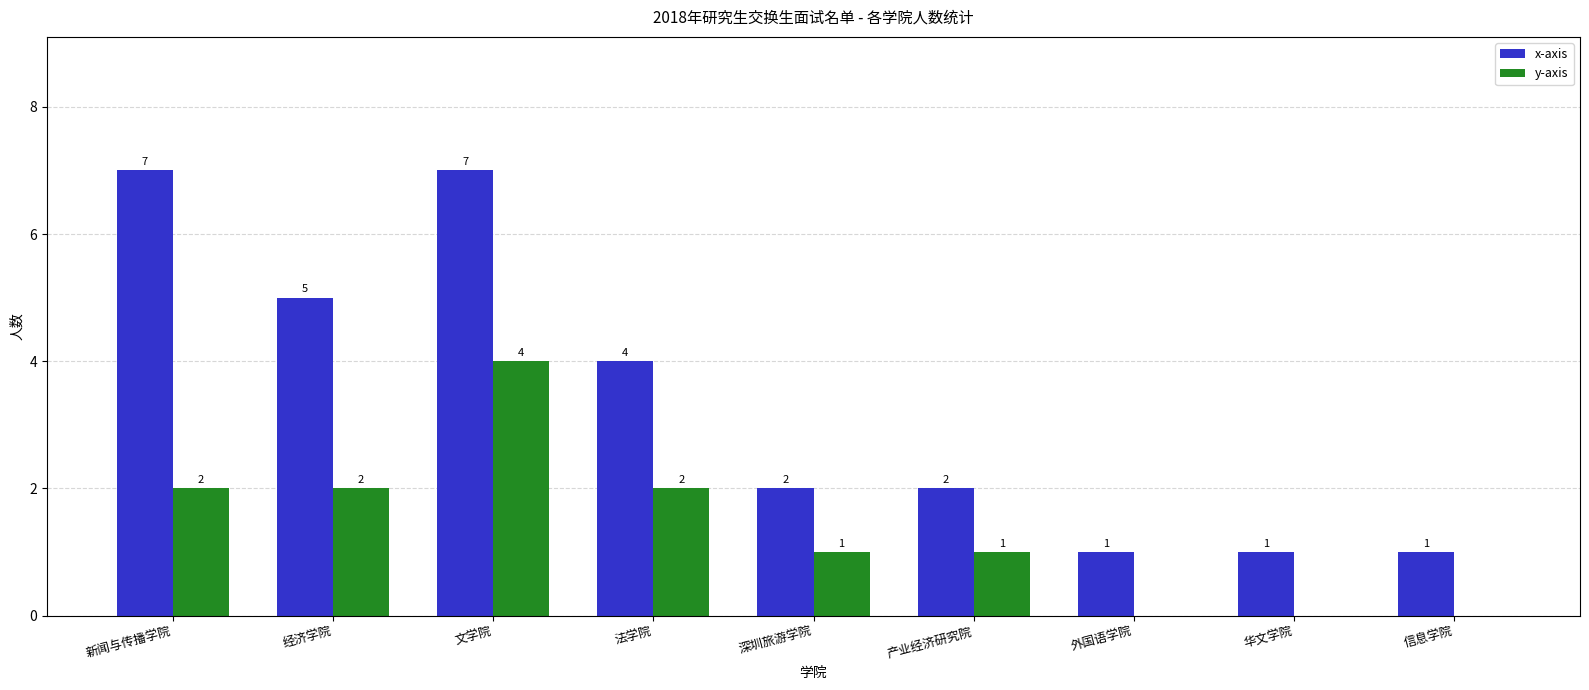

What is the total value across all series at 产业经济研究院?

3